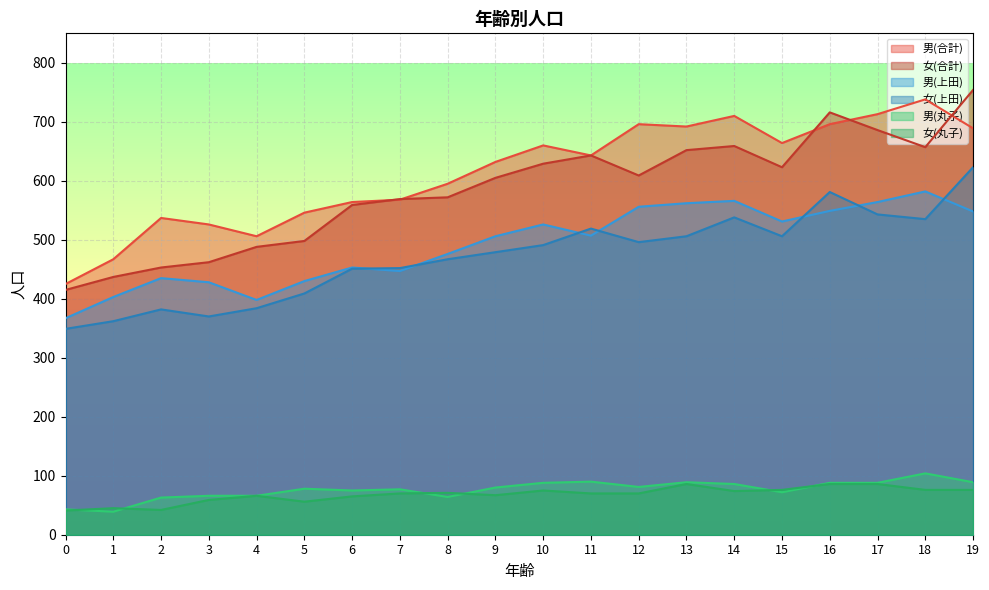

Reading right to left, list all the values displayed in this chart.

男(合計): 19=689	18=738	17=713	16=696	15=664	14=710	13=692	12=696	11=643	10=660	9=632	8=595	7=568	6=564	5=546	4=506	3=526	2=537	1=467	0=425
女(合計): 19=754	18=657	17=686	16=716	15=623	14=659	13=652	12=609	11=643	10=629	9=605	8=572	7=569	6=559	5=498	4=488	3=462	2=453	1=437	0=415
男(上田): 19=548	18=582	17=564	16=549	15=531	14=566	13=562	12=556	11=507	10=526	9=506	8=476	7=447	6=453	5=430	4=398	3=428	2=435	1=403	0=367
女(上田): 19=623	18=535	17=543	16=581	15=506	14=538	13=506	12=496	11=519	10=491	9=479	8=467	7=452	6=451	5=409	4=384	3=370	2=382	1=362	0=349
男(丸子): 19=89	18=104	17=88	16=88	15=72	14=86	13=89	12=81	11=90	10=88	9=80	8=64	7=77	6=75	5=78	4=66	3=66	2=63	1=39	0=43
女(丸子): 19=76	18=76	17=86	16=86	15=76	14=74	13=86	12=70	11=70	10=75	9=67	8=71	7=70	6=65	5=56	4=66	3=59	2=42	1=45	0=41